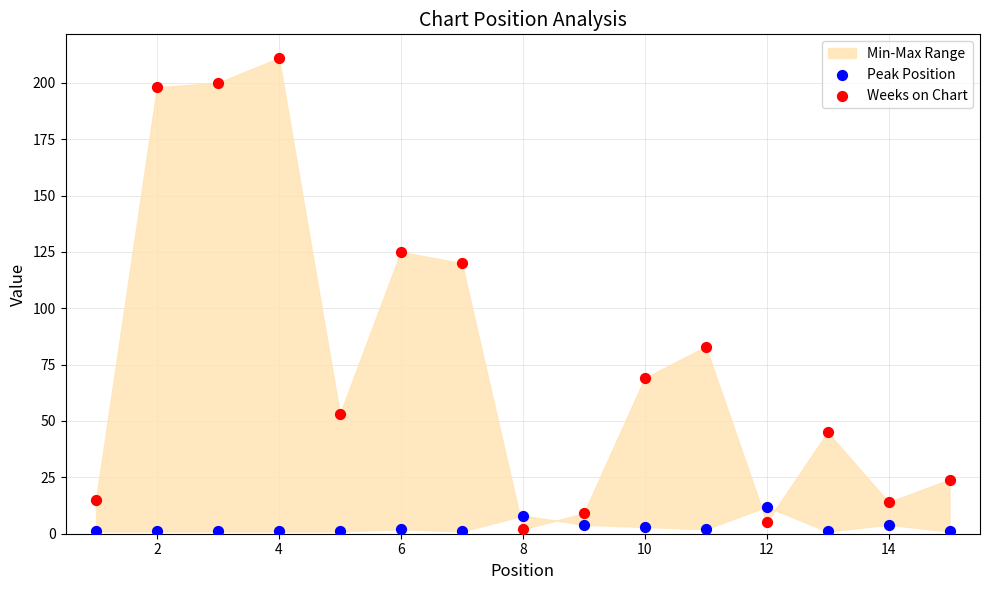

Across all series, what Y value is closest to 106?

120